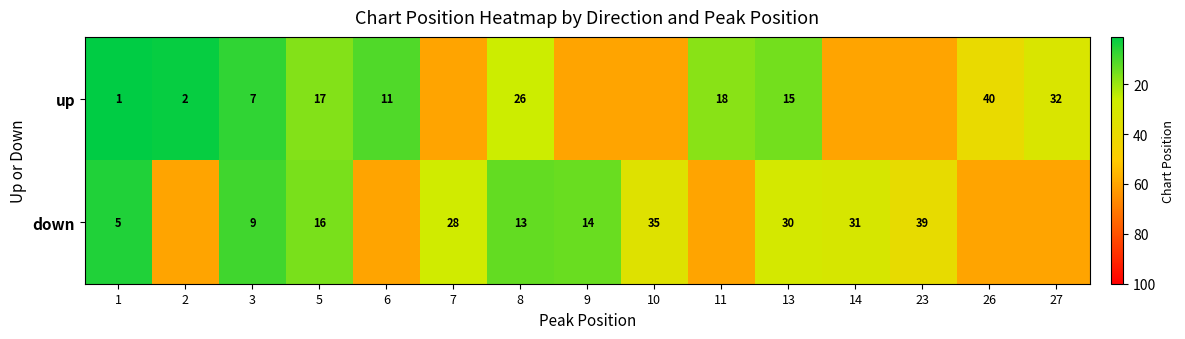

Between 5 and 9, which is larger?

9